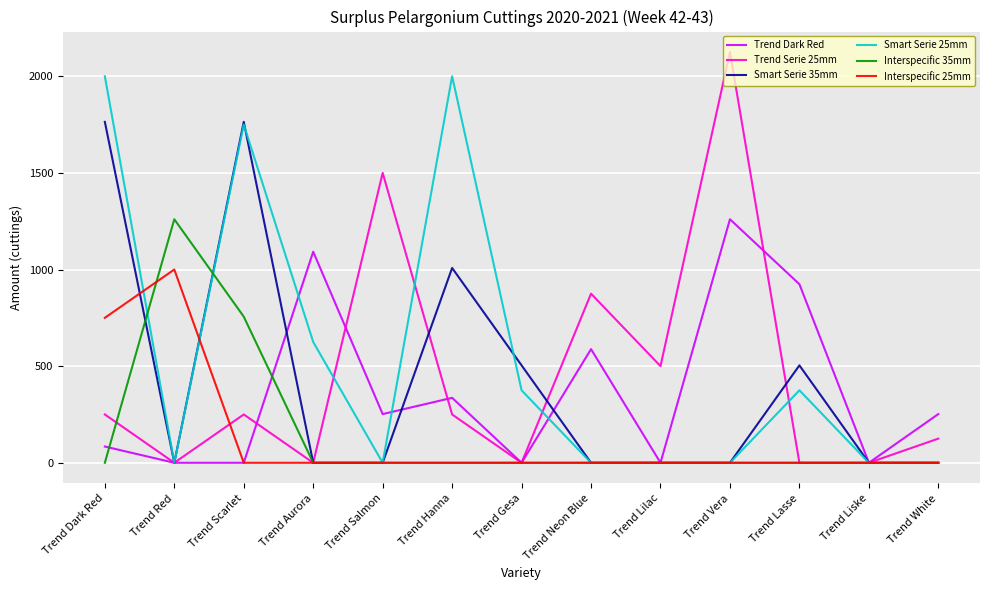

What is the highest value of the Interspecific 25mm series?

1000